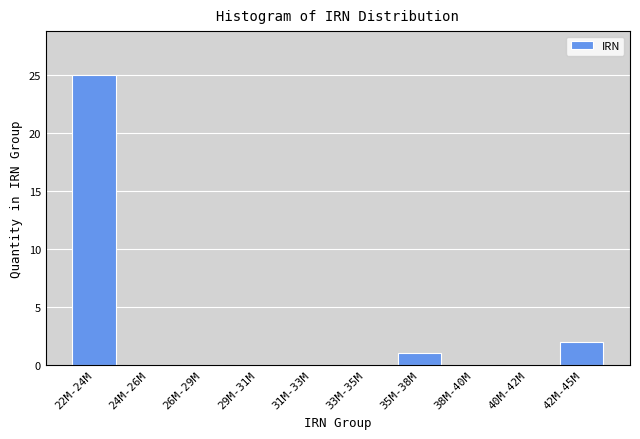

Reading right to left, extract all data points from this chart.

42M-45M=2	40M-42M=0	38M-40M=0	35M-38M=1	33M-35M=0	31M-33M=0	29M-31M=0	26M-29M=0	24M-26M=0	22M-24M=25